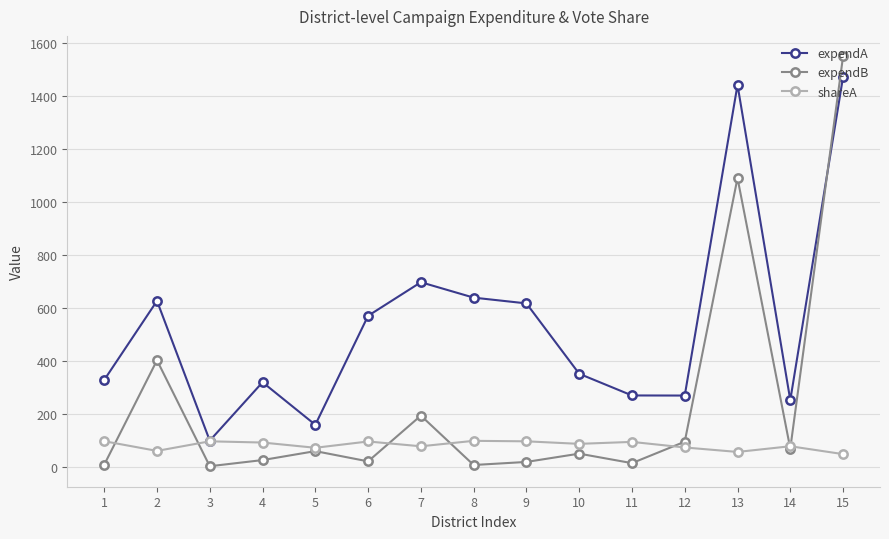

Which series has the largest total across all categories?

expendA